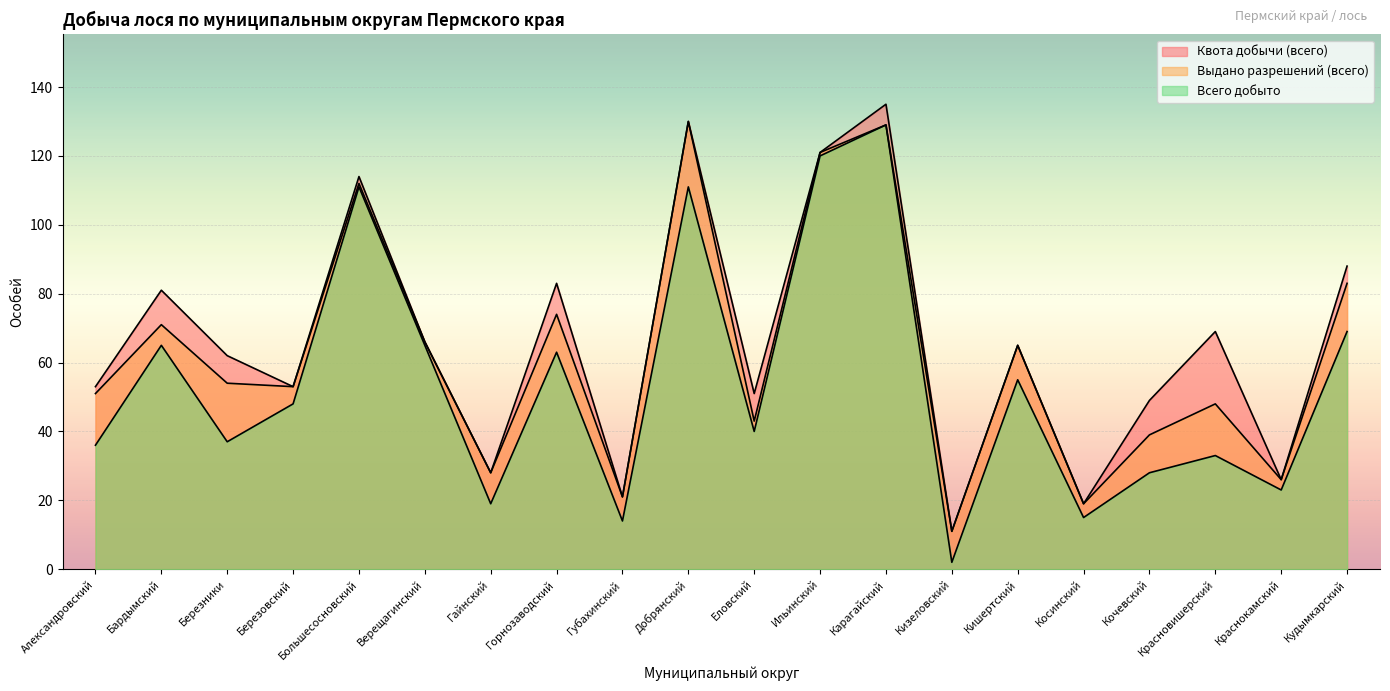

The value of Всего добыто at Горнозаводский is 63. True or false?

True